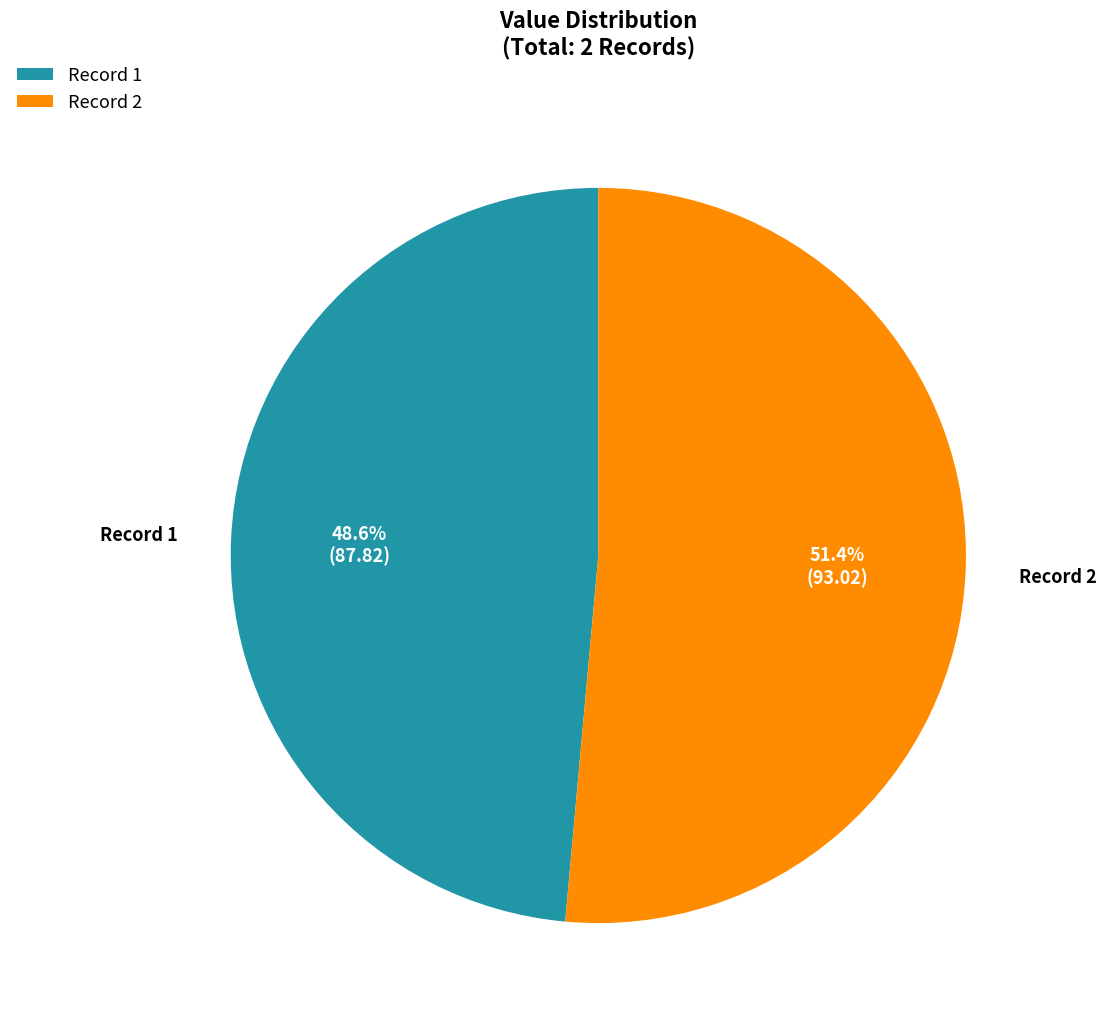

Which slice represents more than half of the pie?

Record 2